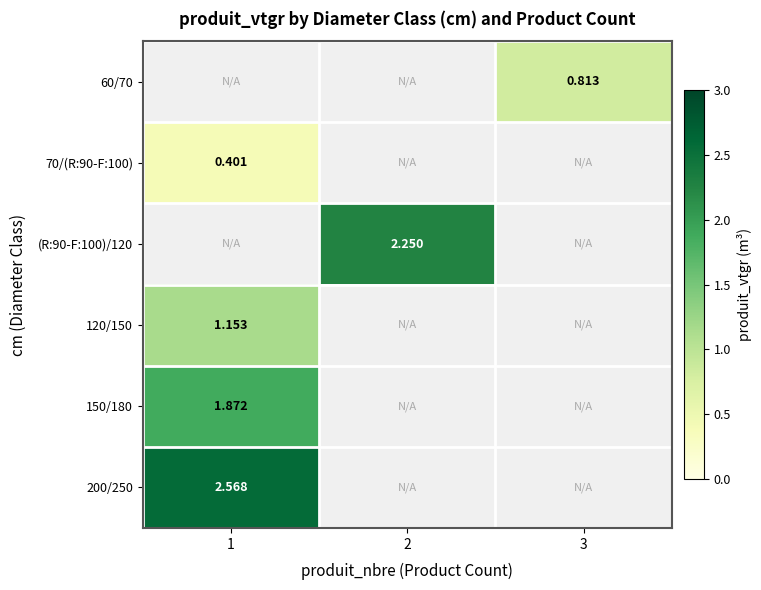

What value does the 150/180 series have at 1?

1.9